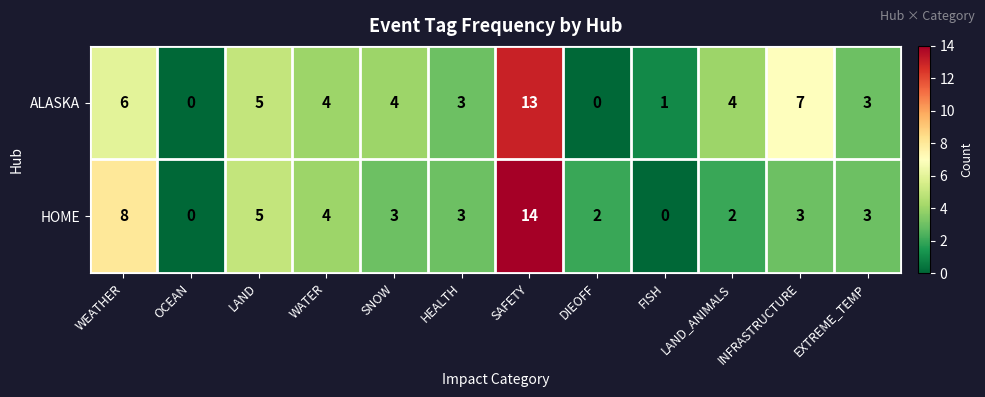

What is the difference between the second highest and second lowest values in the ALASKA series?

7